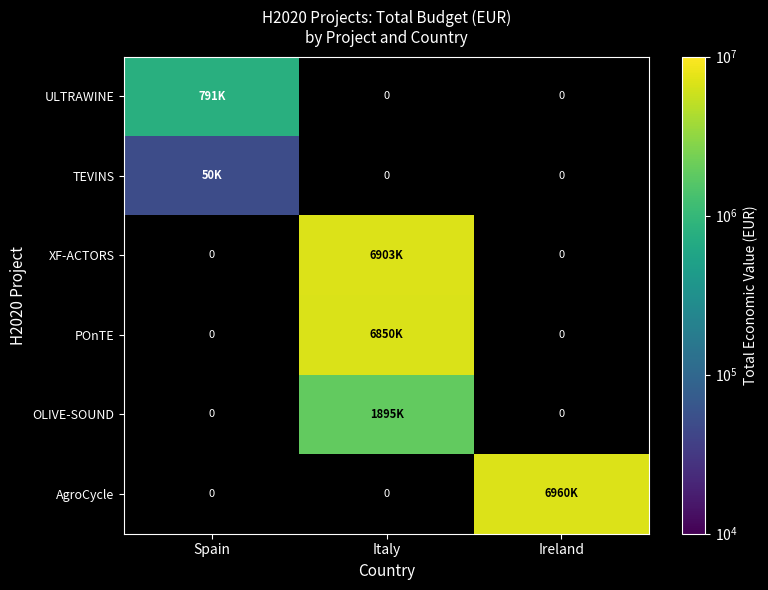

Which has a higher value, Italy or Spain?

Spain